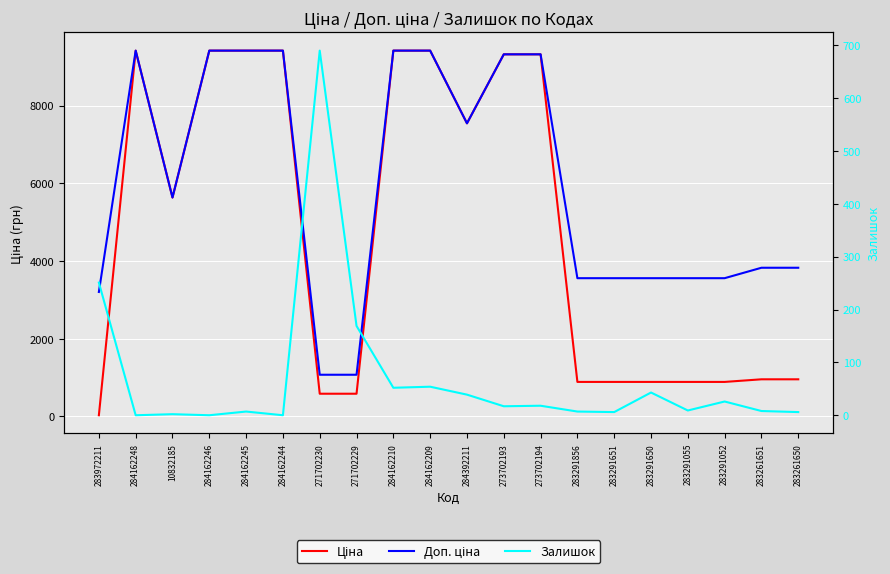

Is it true that Залишок equals 0.0 at 284162244?

True